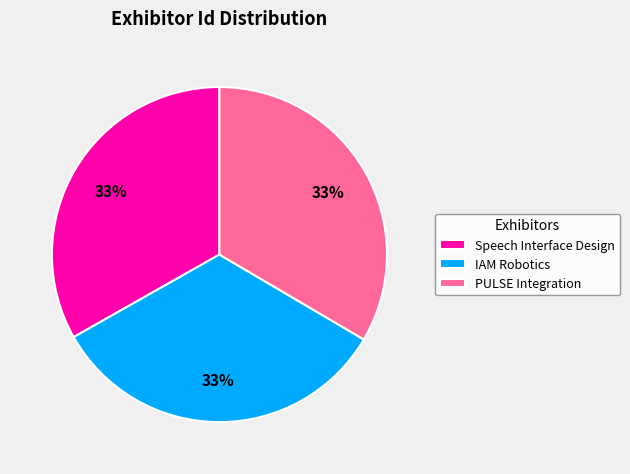

Count the number of slices in the pie.

3